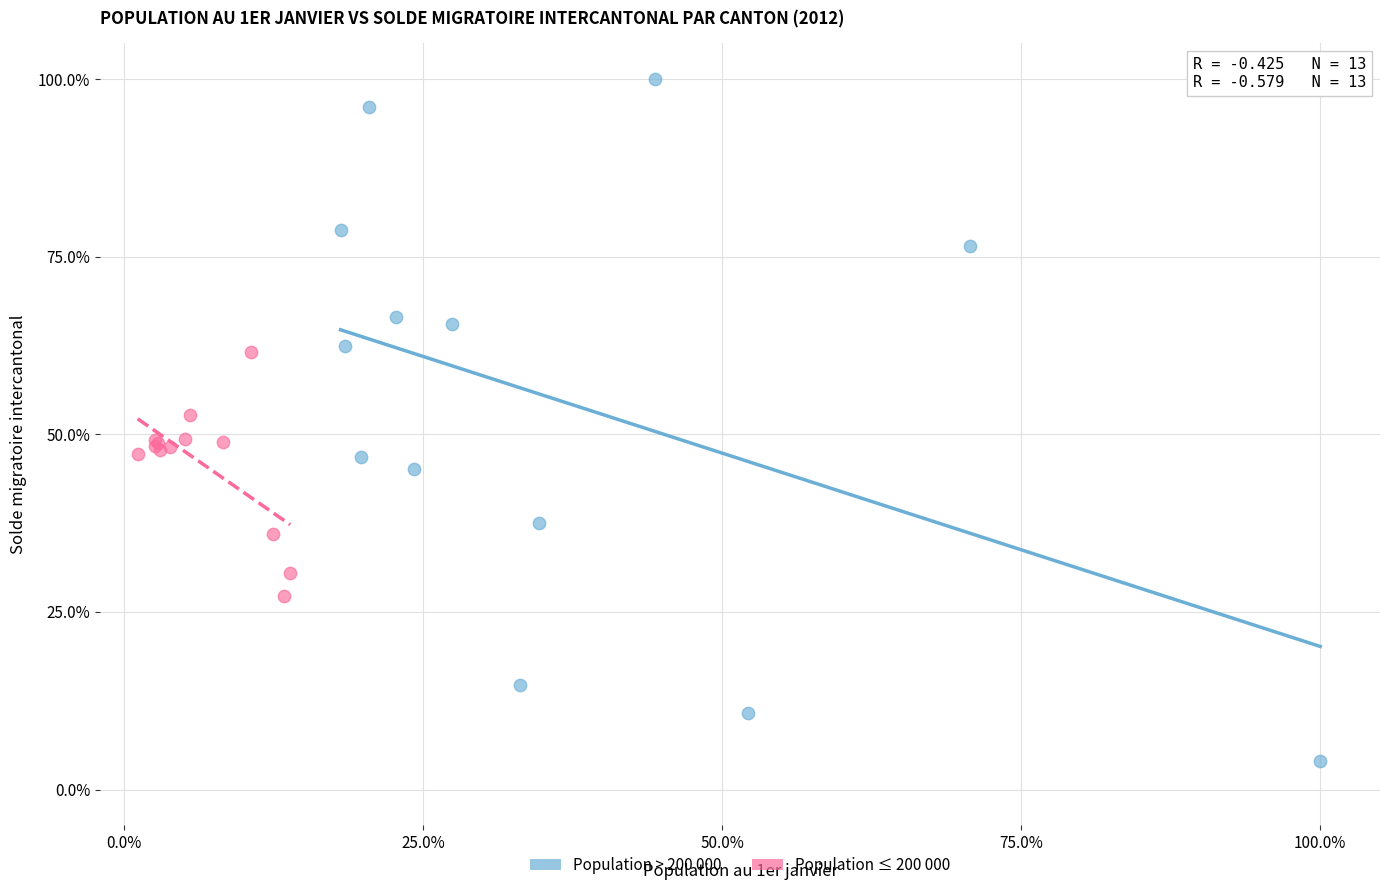

Which series has the widest spread of Y values?

Population > 200 000